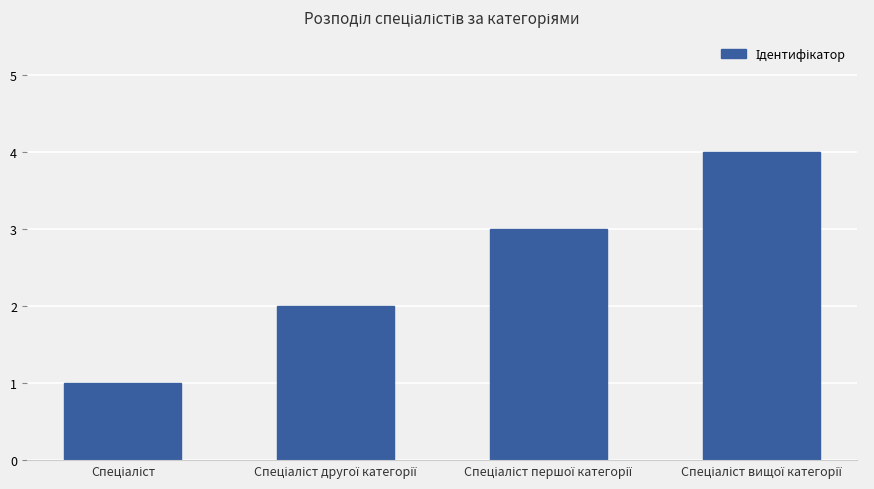

What is the greatest value displayed?

4